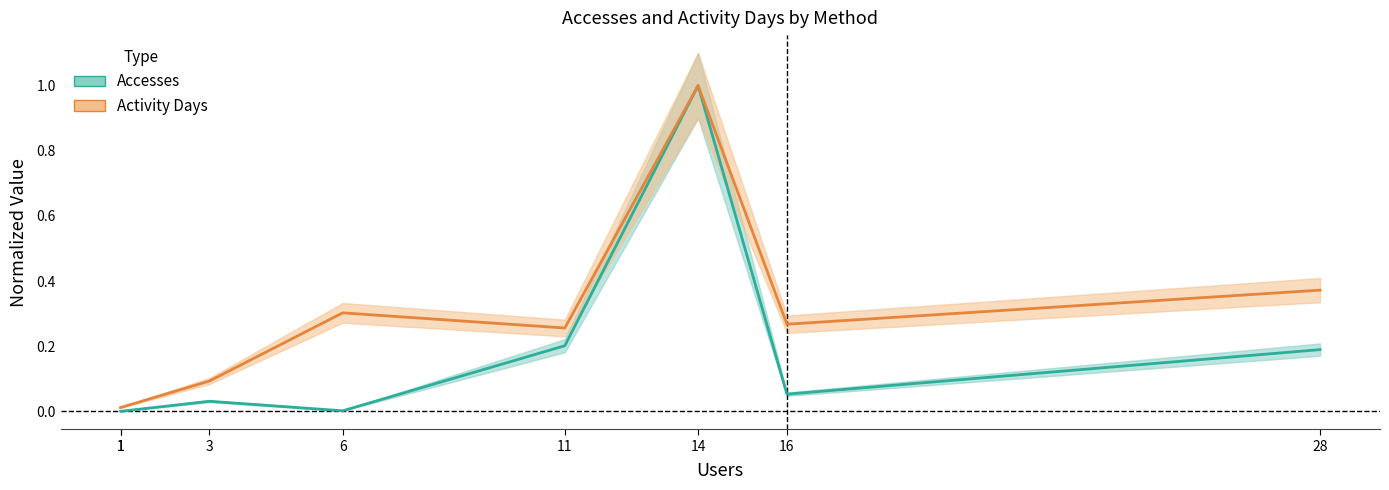

Where is Activity Days nearest to the value 0?

1